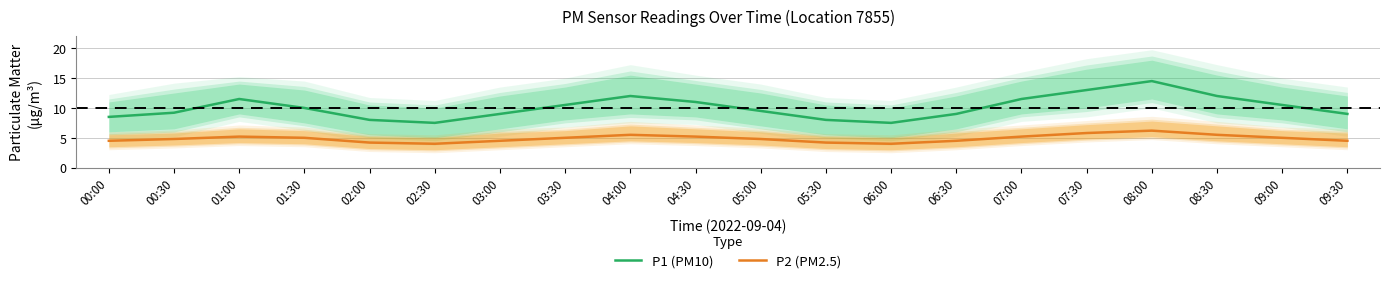

Which series has the widest spread of values?

P1 (PM10)